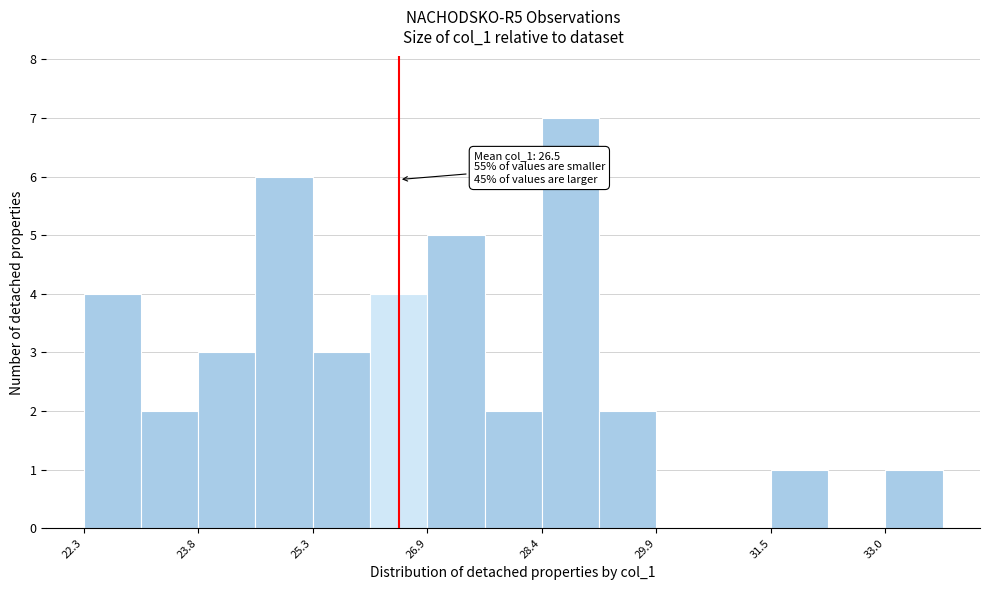

Read against the x-axis, roughly where is the centre of the tallest bar?

28.8